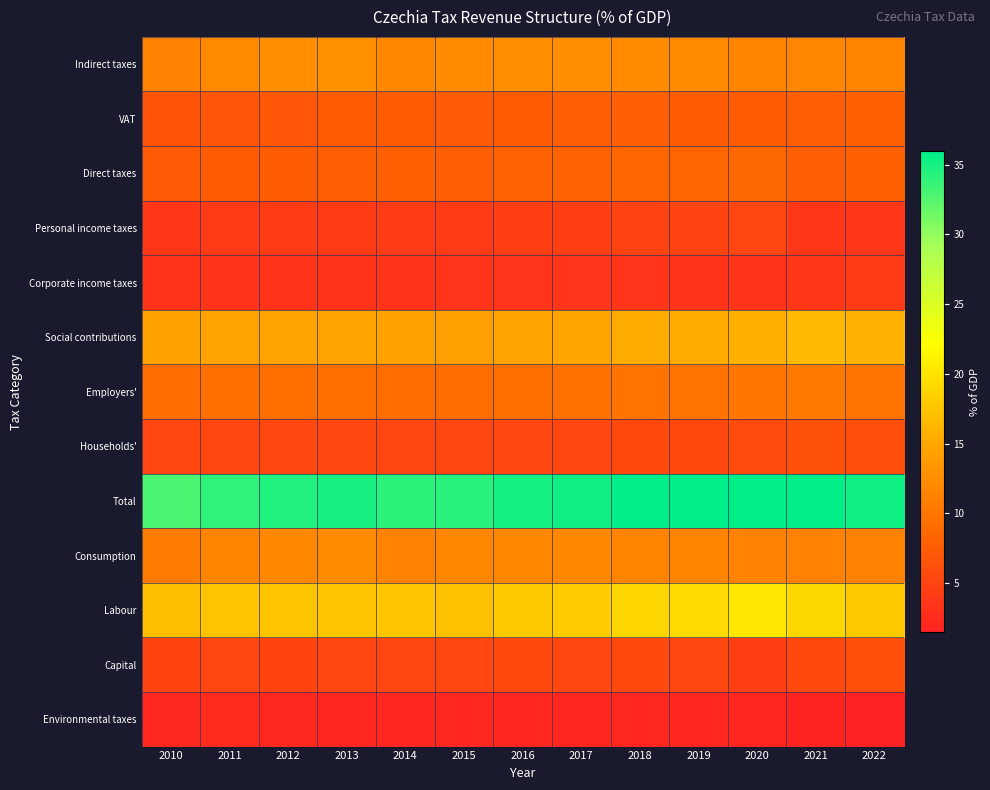

Rank the series at 2022 from lowest to highest value.

Environmental taxes, Personal income taxes, Corporate income taxes, Households', Capital, Direct taxes, VAT, Employers', Consumption, Indirect taxes, Social contributions, Labour, Total